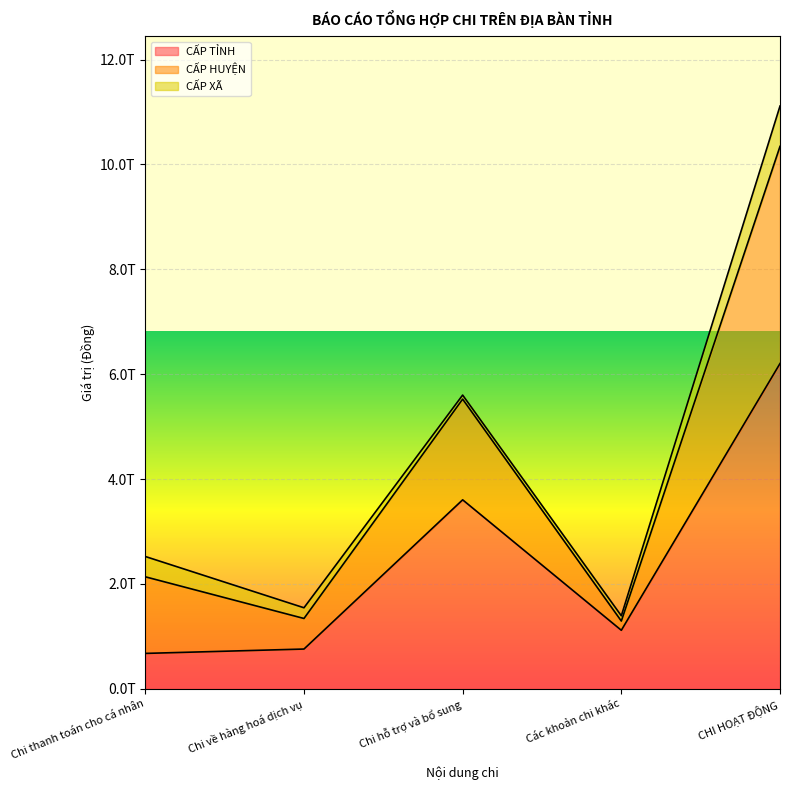

At which category does CẤP HUYỆN reach its first local valley?

Chi về hàng hoá dịch vụ